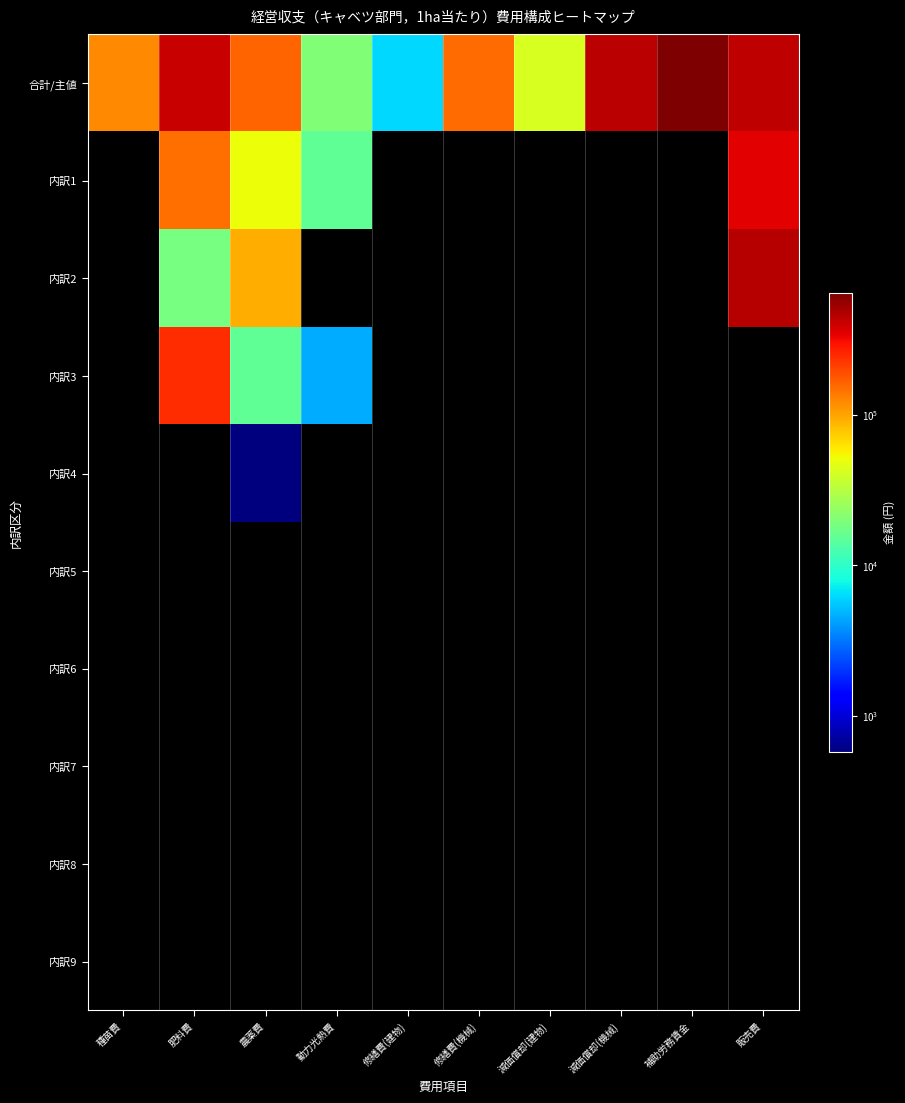

Between 農薬費 and 減価償却(機械), which series saw the biggest shift?

合計/主値